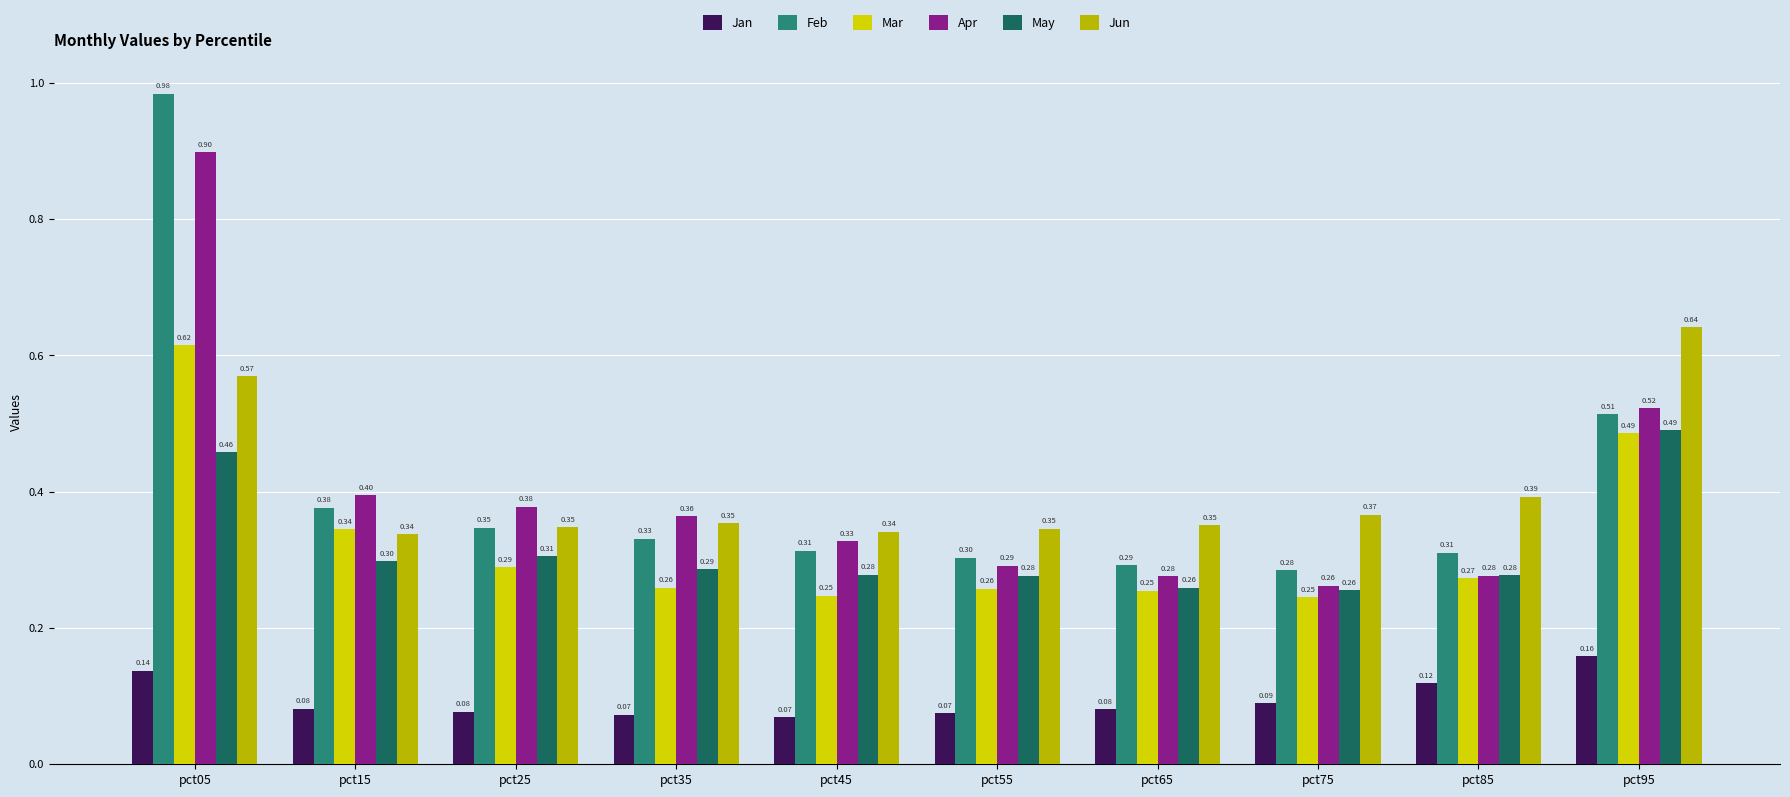

How many groups of bars are there?

10